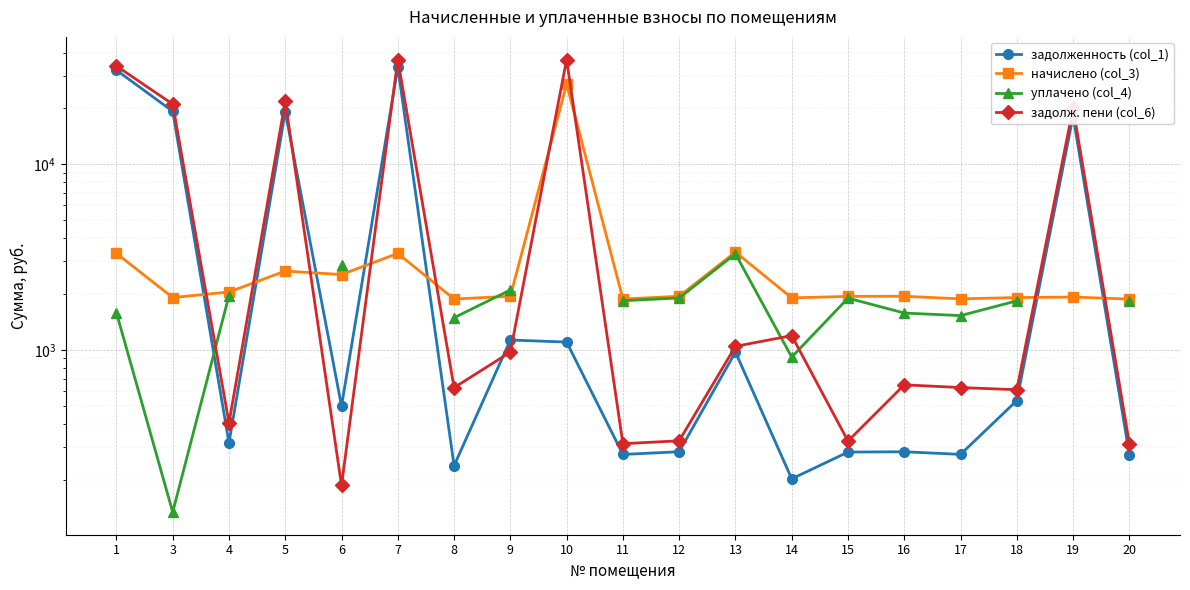

At which category is the sum across all series the highest?

1